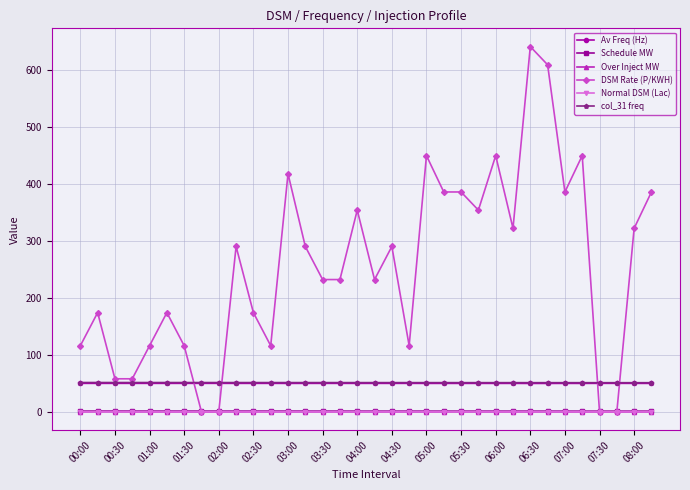

Which series has the largest range (max minus min)?

DSM Rate (P/KWH)